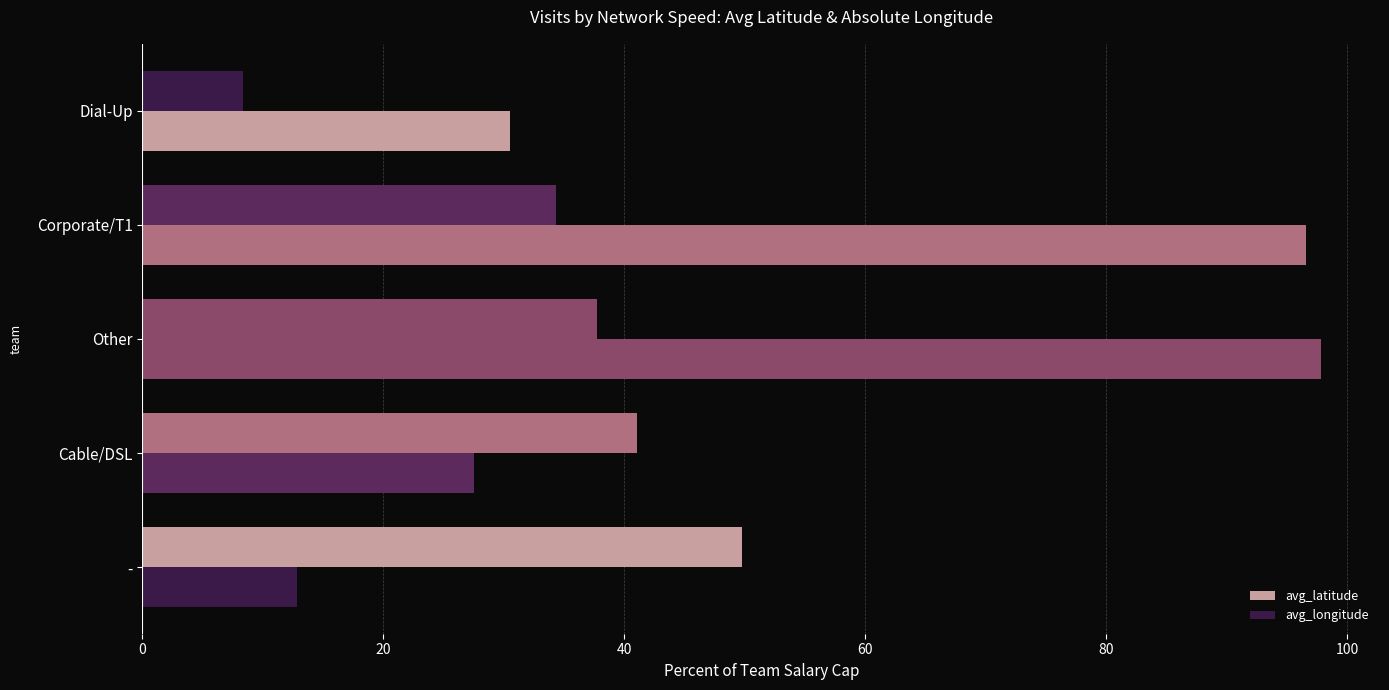

How many data points does each series have?

5